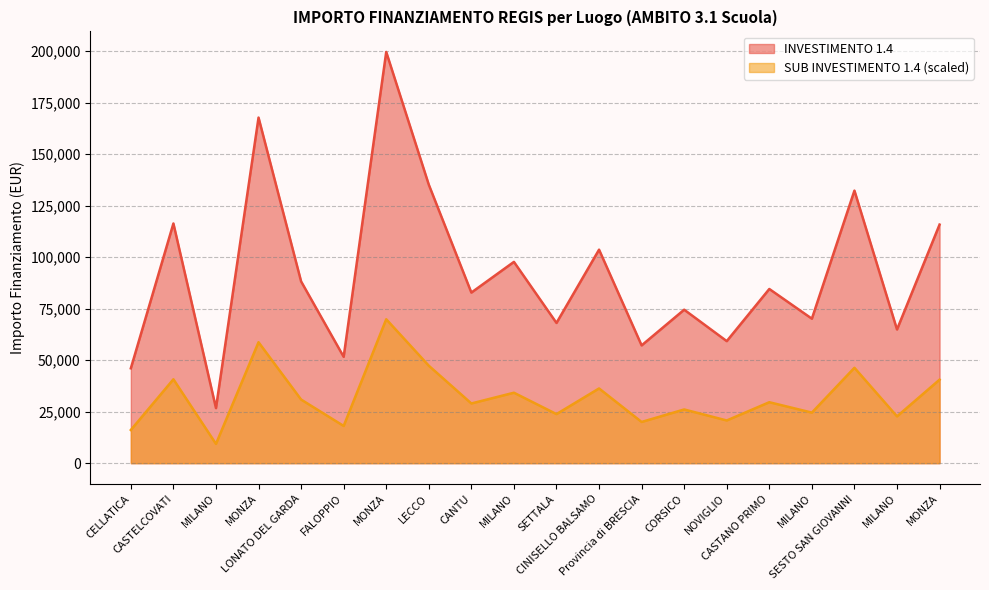

Count the number of data series in this chart.

2